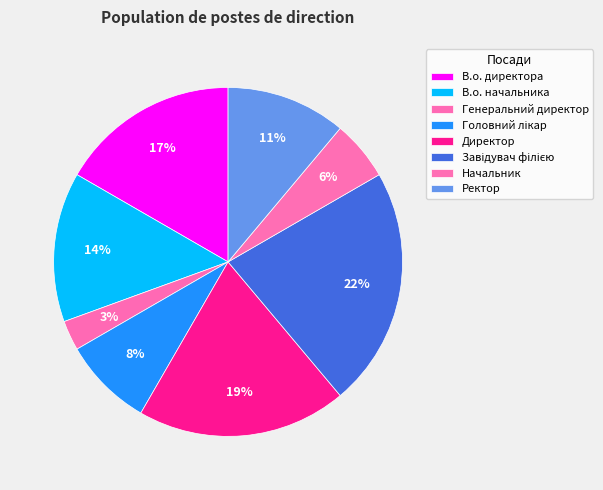

Is Начальник the majority of the pie?

No